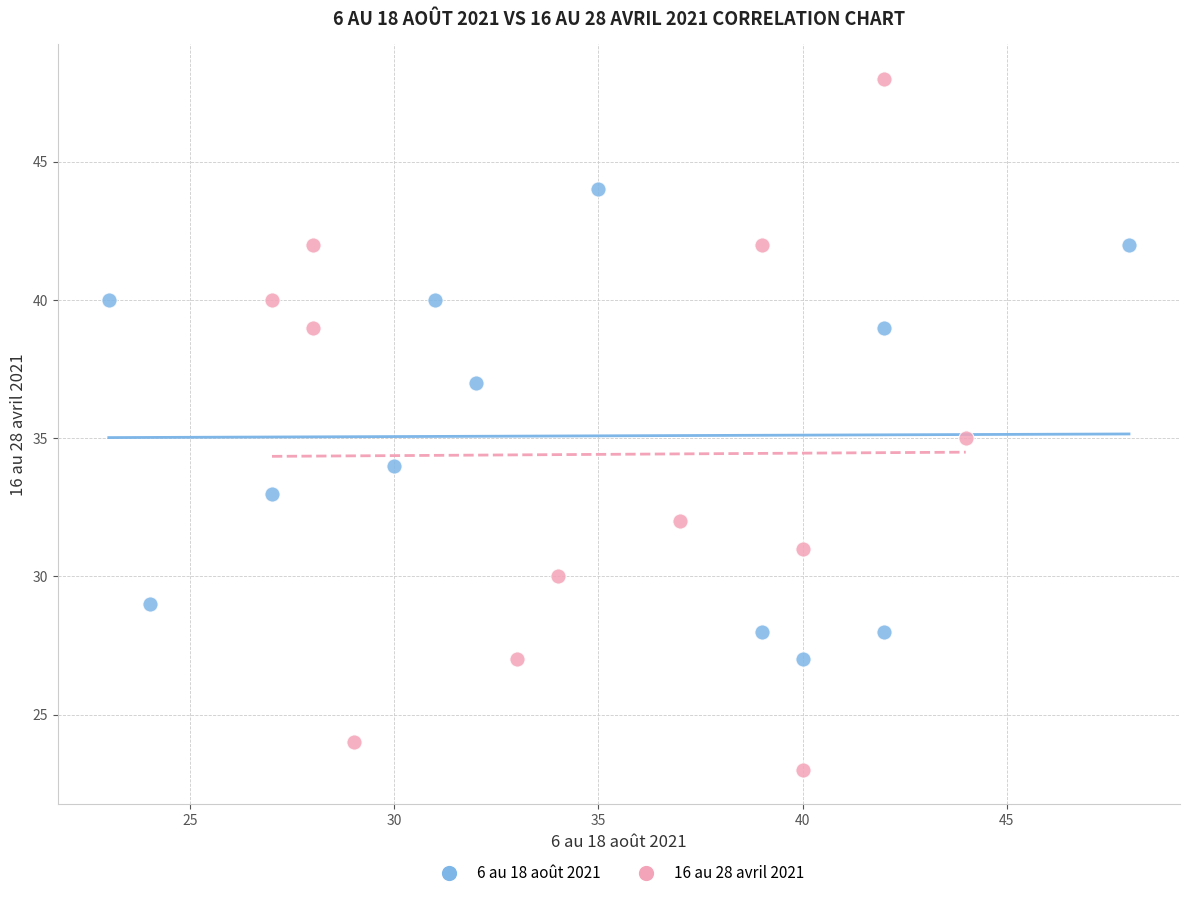

Which series contains the lowest Y value?

16 au 28 avril 2021